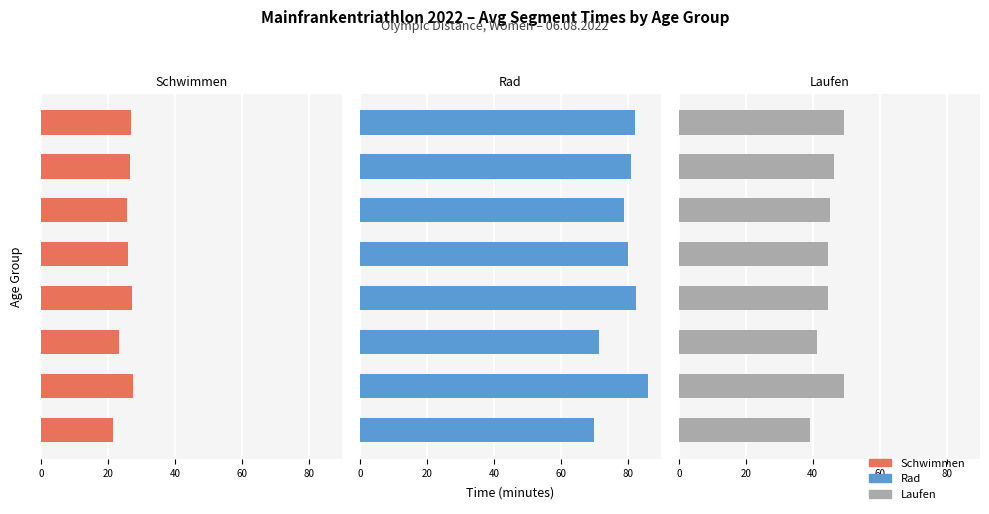

Which series has the largest range (max minus min)?

Rad